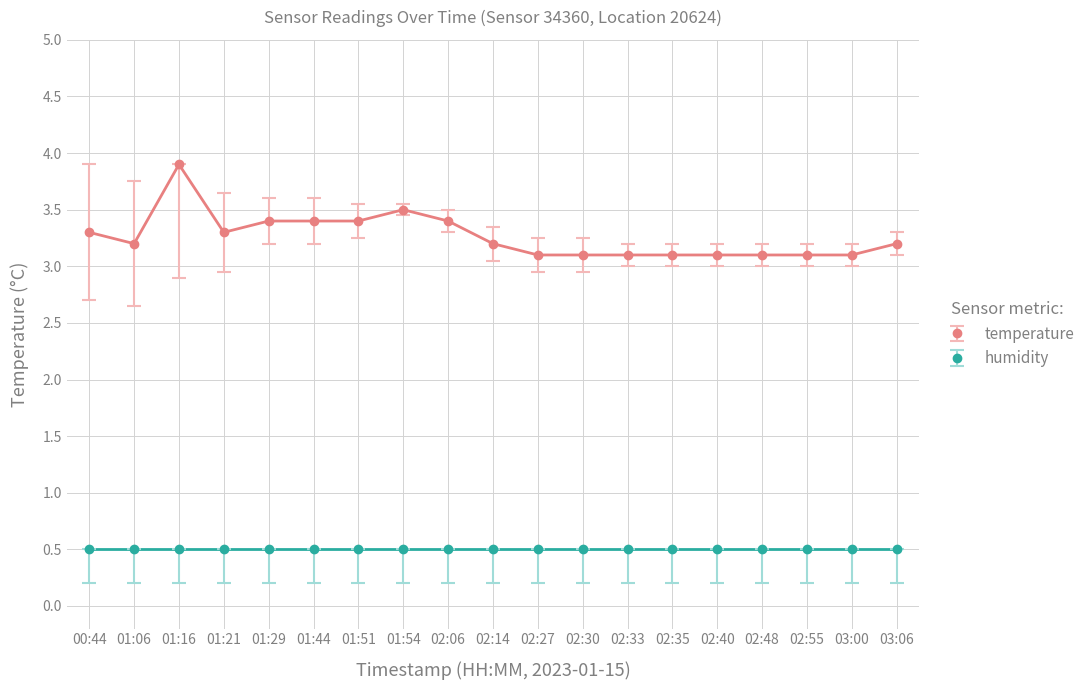

Rank the series at 01:29 from highest to lowest value.

temperature, humidity